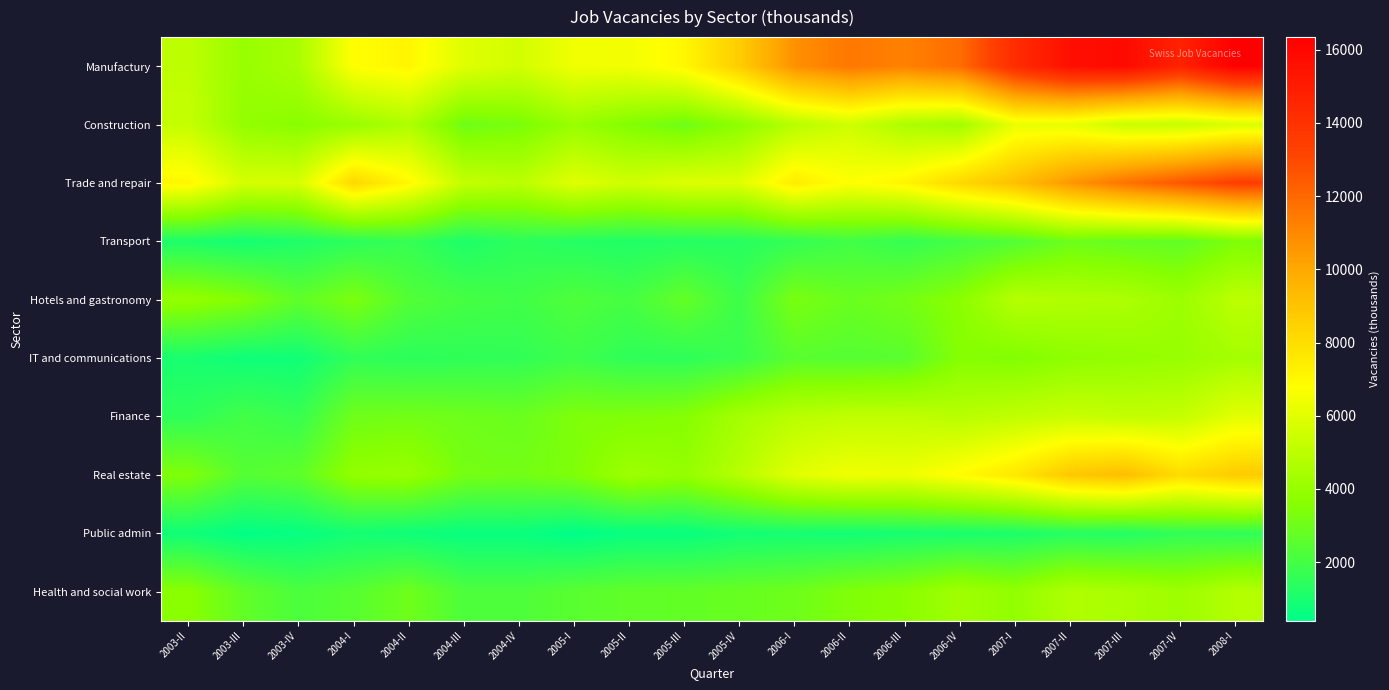

What is the smallest value displayed?

397.8